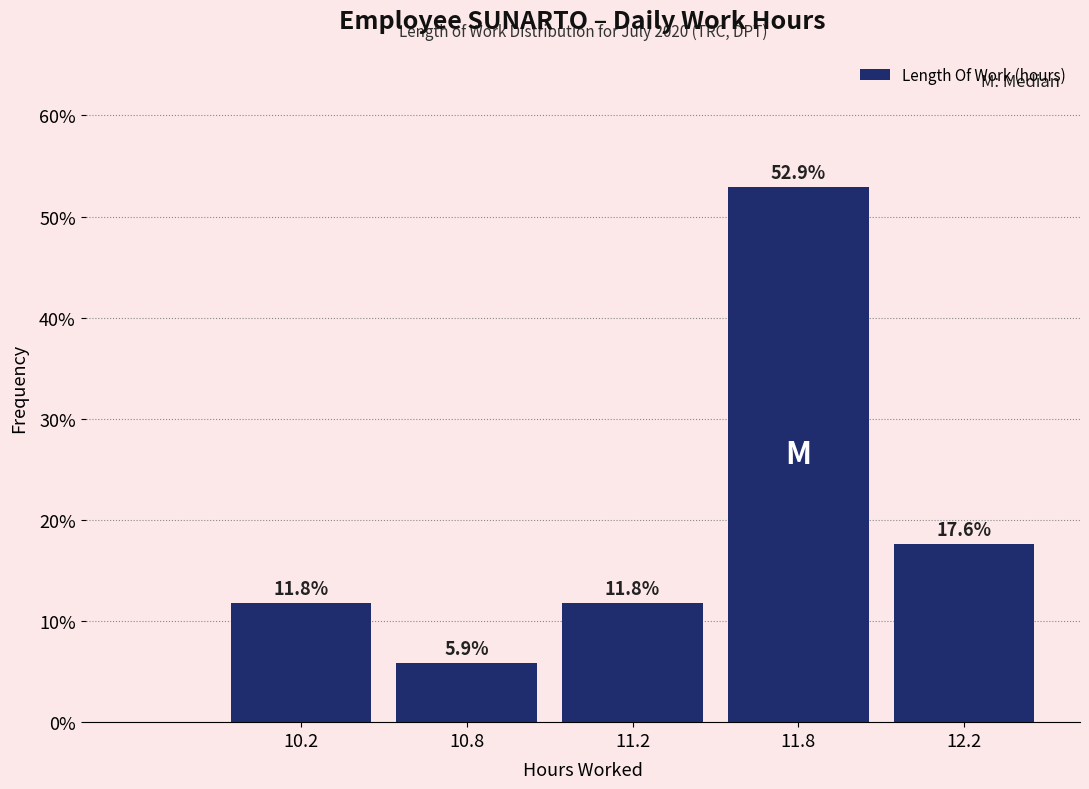

Reading left to right, transcribe all the data shown in this chart.

11.8	5.9	11.8	52.9	17.6